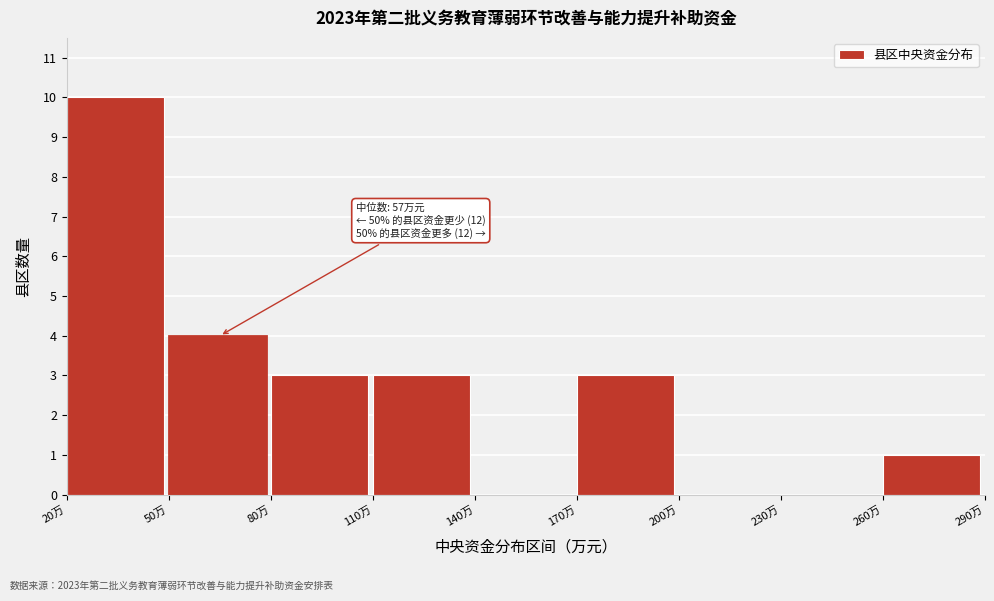

Over which range of the x-axis is the bar tallest?

20 to 50